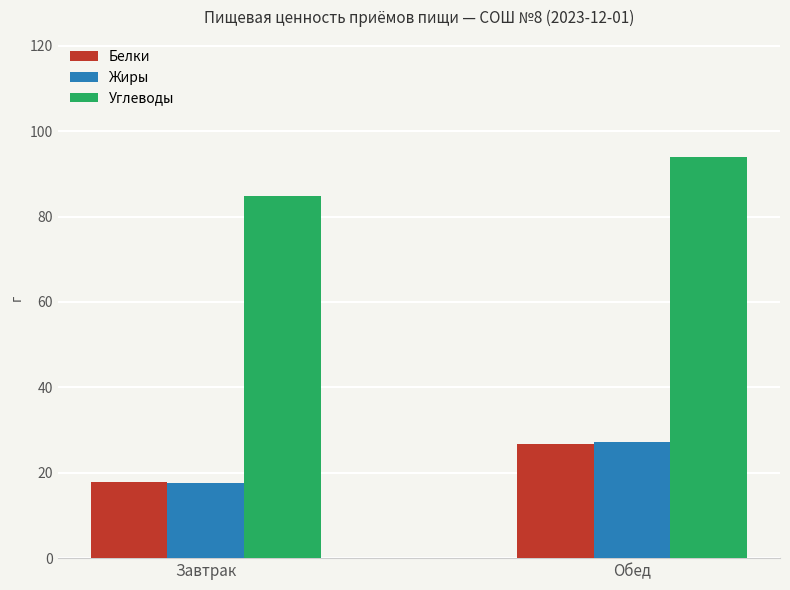

How many bars are there in each group?

3